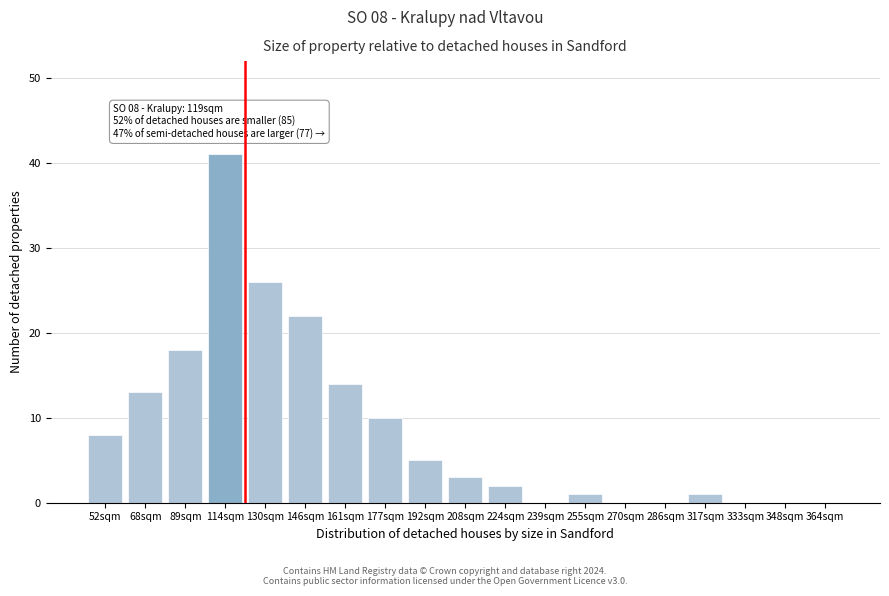

Reading left to right, what are all the values shown in this chart?

52sqm=8	68sqm=13	89sqm=18	114sqm=41	130sqm=26	146sqm=22	161sqm=14	177sqm=10	192sqm=5	208sqm=3	224sqm=2	239sqm=0	255sqm=1	270sqm=0	286sqm=0	317sqm=1	333sqm=0	348sqm=0	364sqm=0